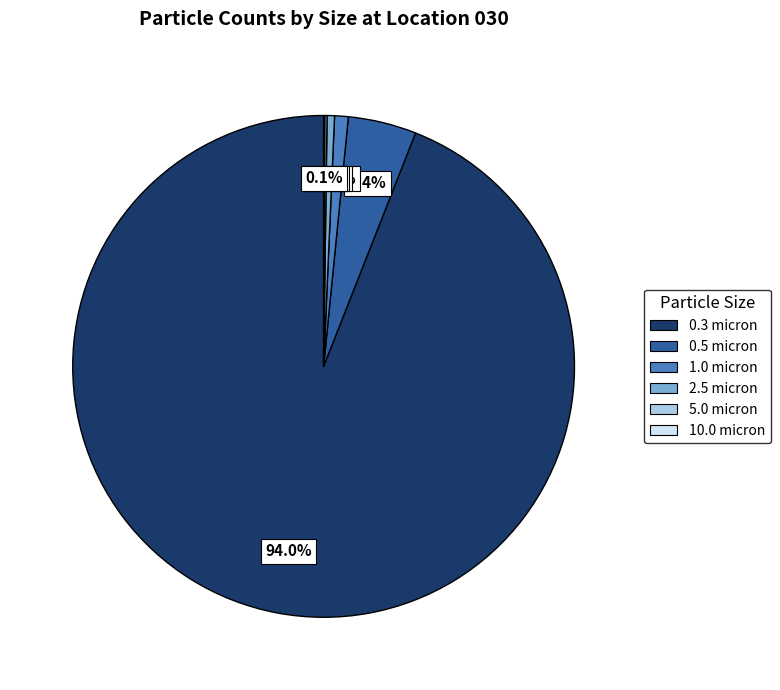

Is there a majority slice in this chart?

Yes